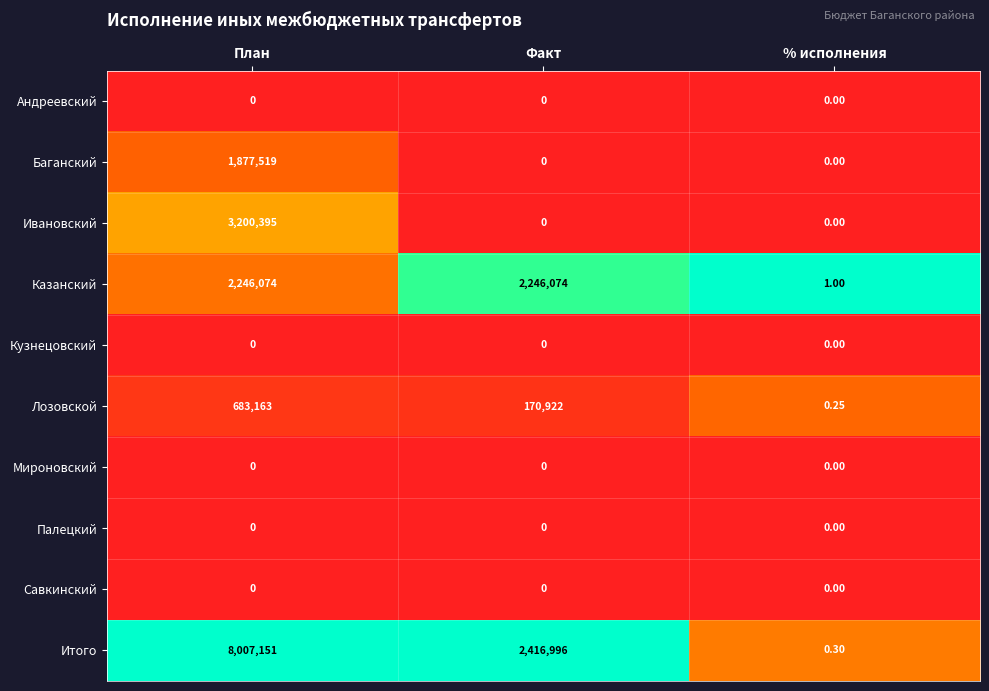

Which series has the widest spread of values?

Итого